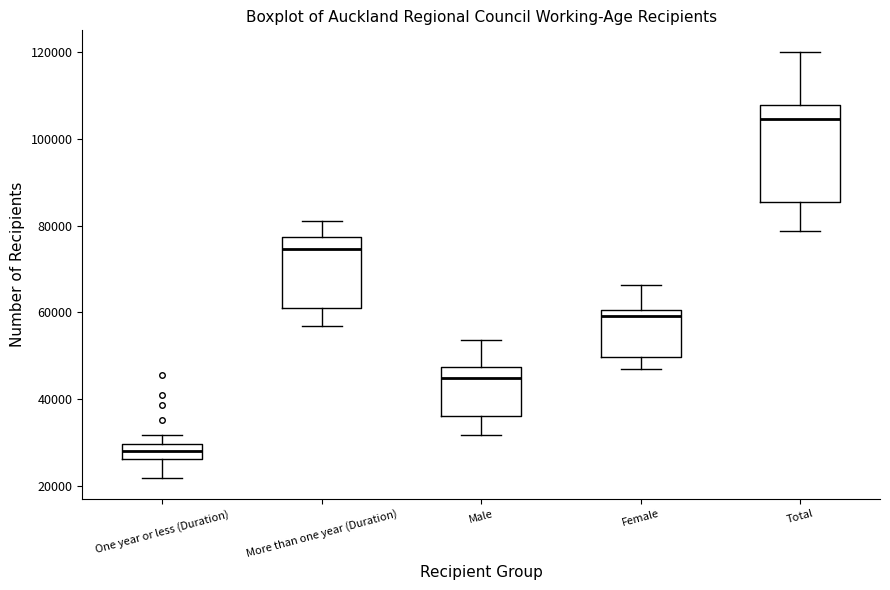

Reading left to right, read every box against the y-axis: the position of its median line, the range the box covers, and the ends of its whiskers. The values are not printed on the chart, so give them approximately, as read against the axis.

One year or less (Duration): median 28000, box 26000 to 30000, whiskers 22000 to 32000
More than one year (Duration): median 74000, box 60000 to 78000, whiskers 56000 to 82000
Male: median 44000, box 36000 to 48000, whiskers 32000 to 54000
Female: median 60000 (just below the box's upper edge), box 50000 to 60000, whiskers 46000 to 66000
Total: median 104000, box 86000 to 108000, whiskers 78000 to 120000